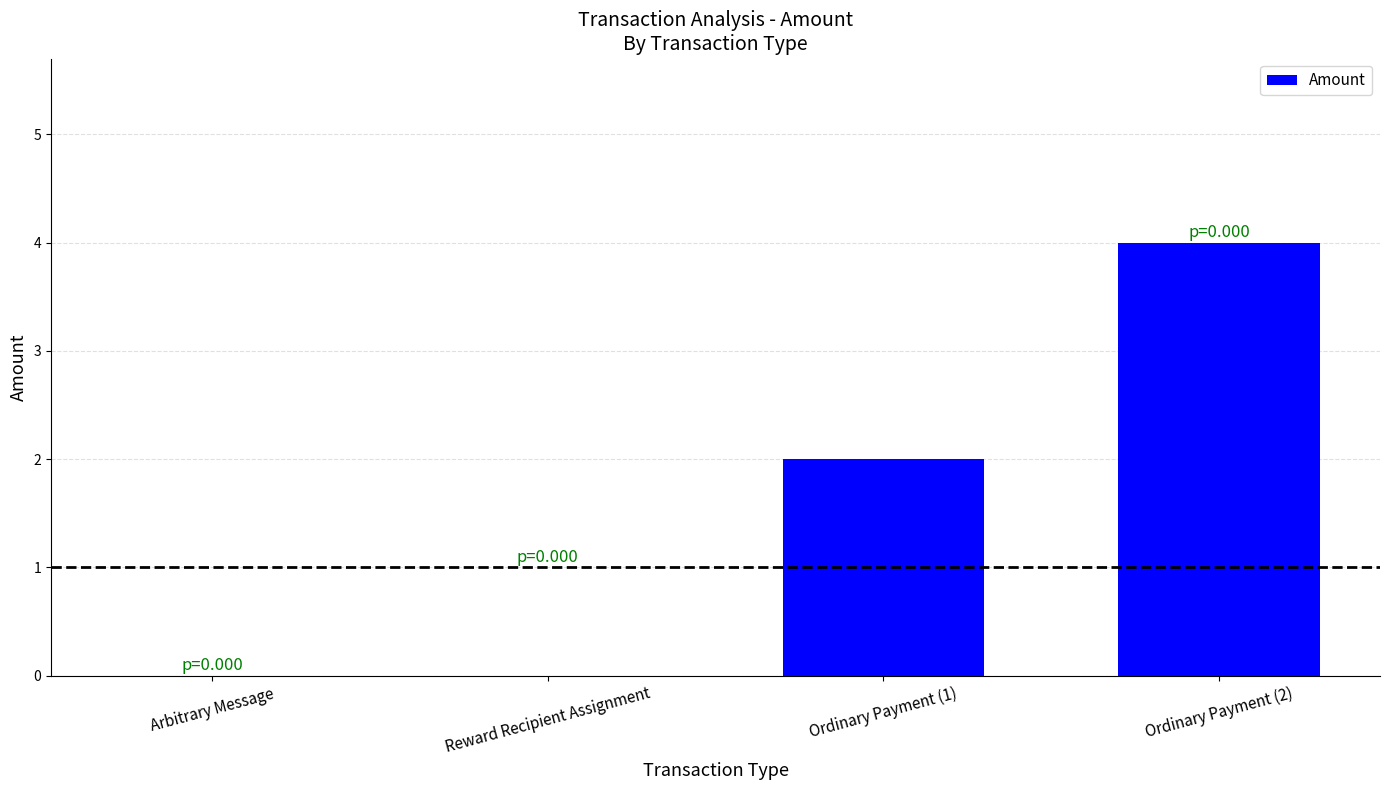

The value at Arbitrary Message is 0. True or false?

True